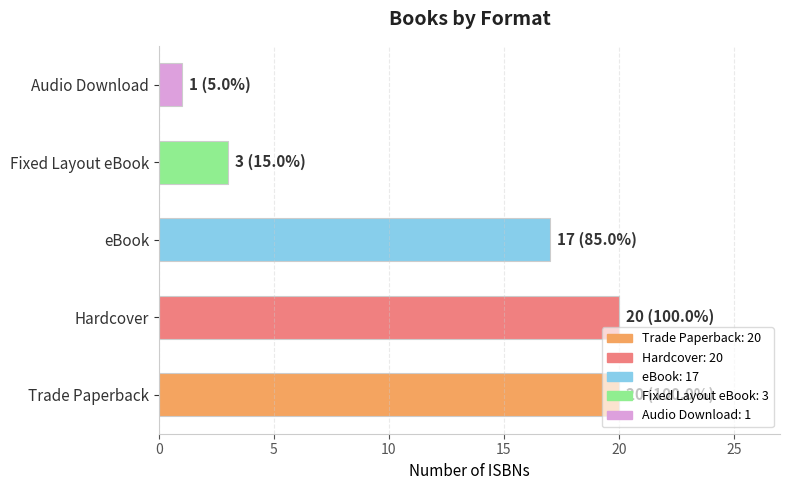

What is the greatest value displayed?

20